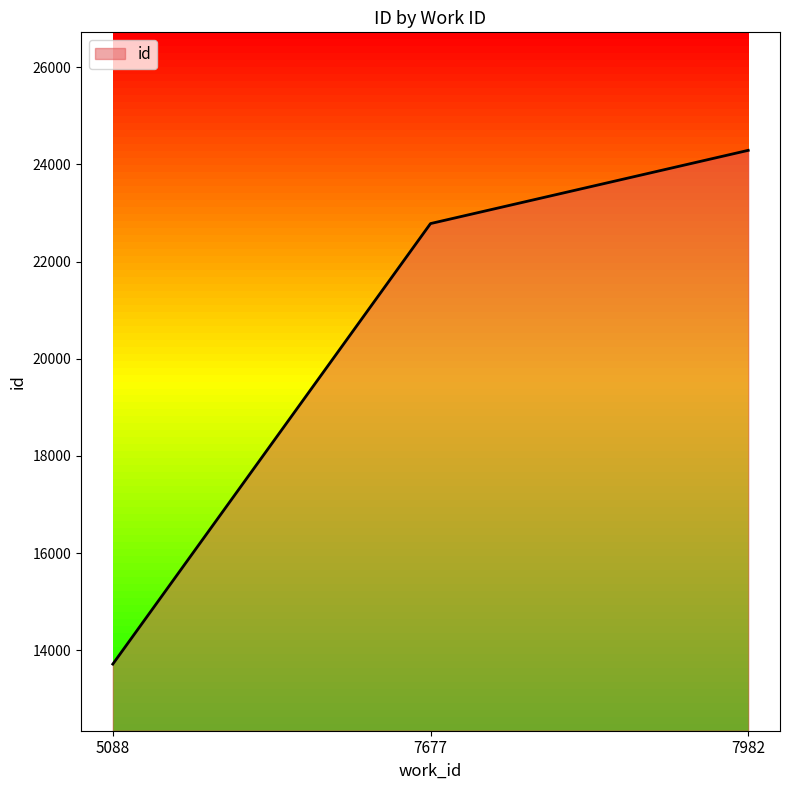

Between 7677 and 5088, which is larger?

7677